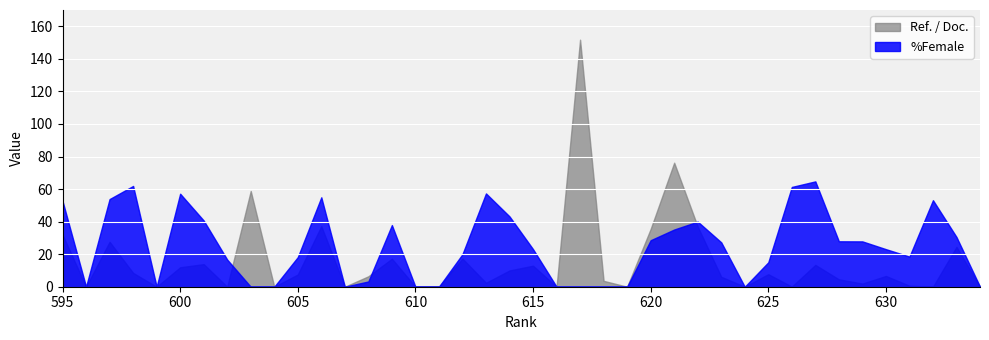

True or false: Ref. / Doc. has more than 2 points higher than both neighbors.

True